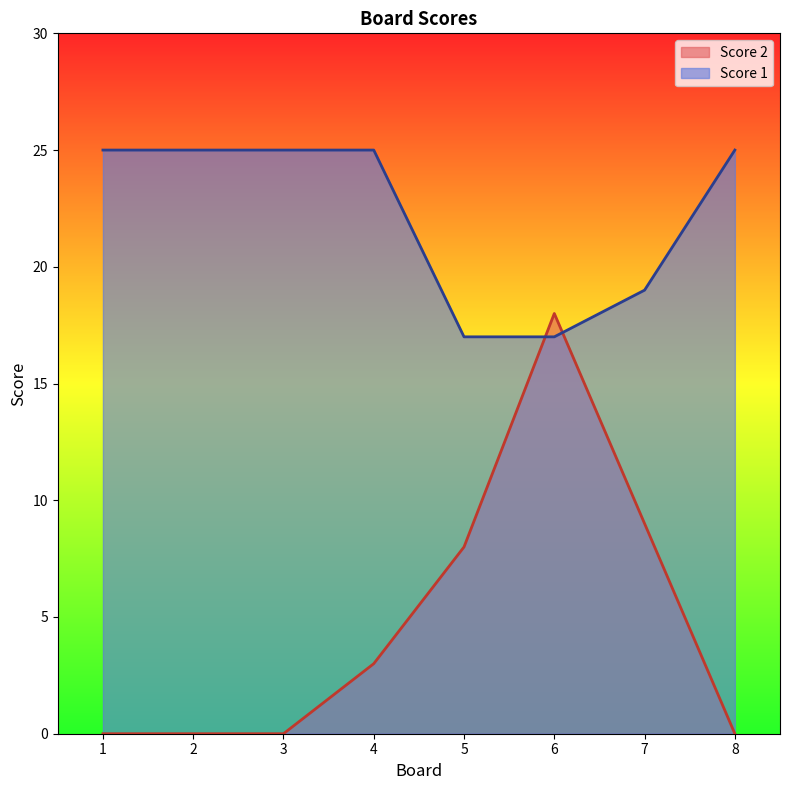

Where does the Score 2 series first go above 3?

5